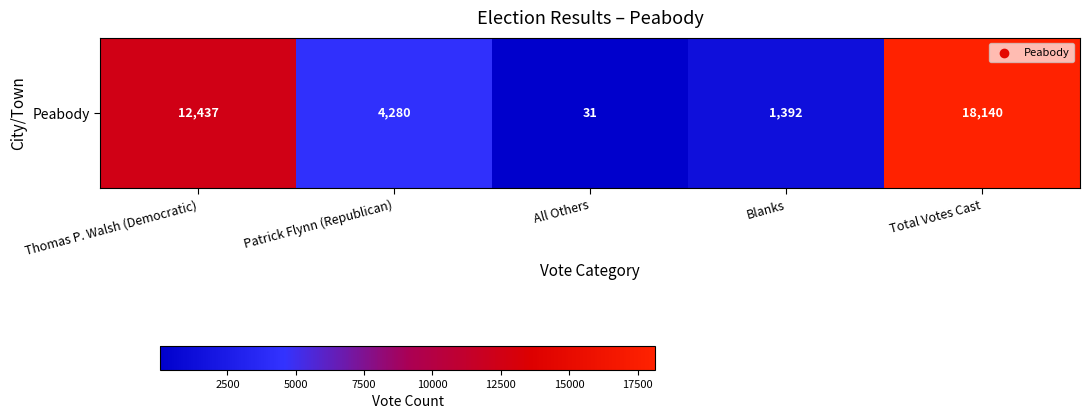

What is the ratio of the value at Patrick Flynn (Republican) to the value at Thomas P. Walsh (Democratic)?

0.3